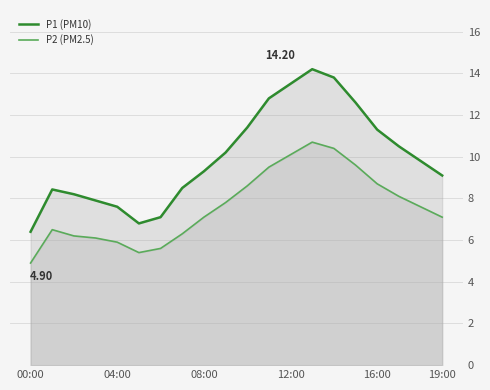

What is the difference between the P2 (PM2.5) values at 10 and 15?

1.0